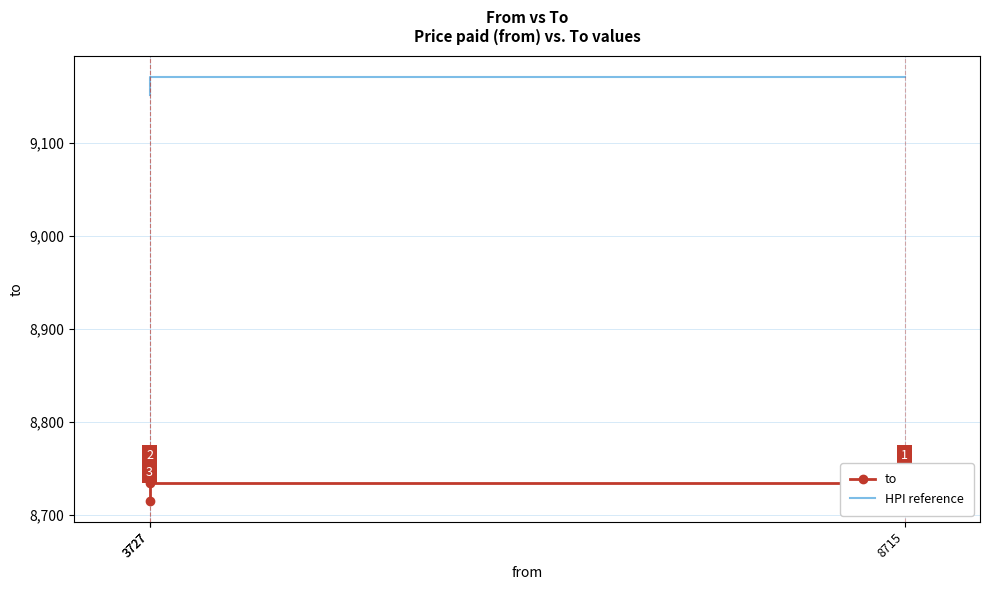

List the labels in order of HPI reference value, largest first.

8715, 3727, 3727